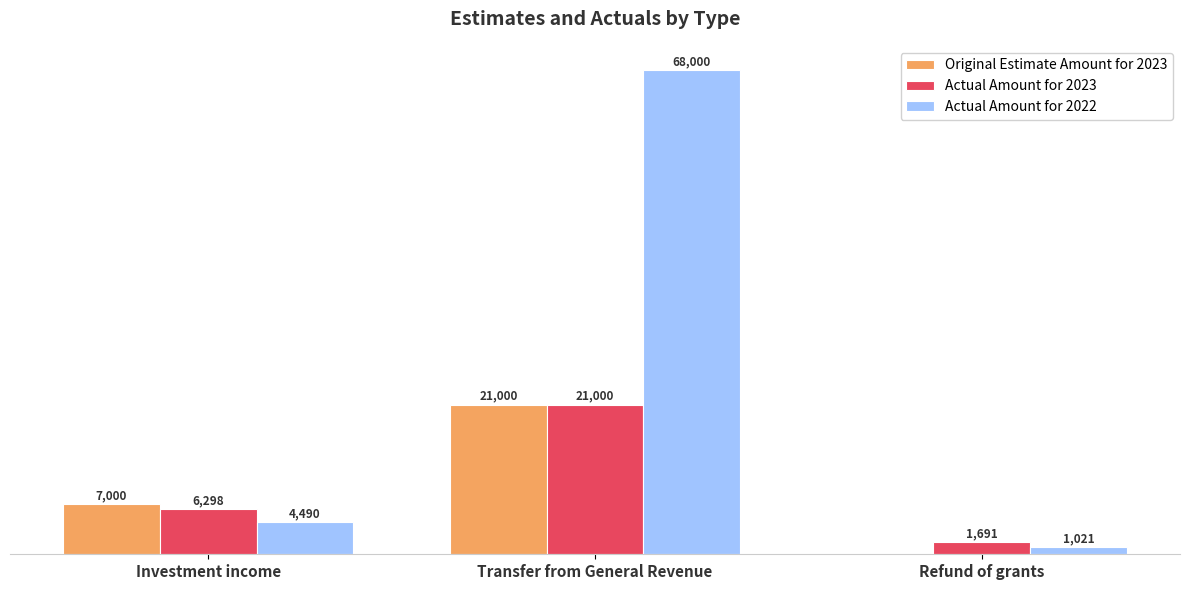

Which series has the largest total across all categories?

Actual Amount for 2022